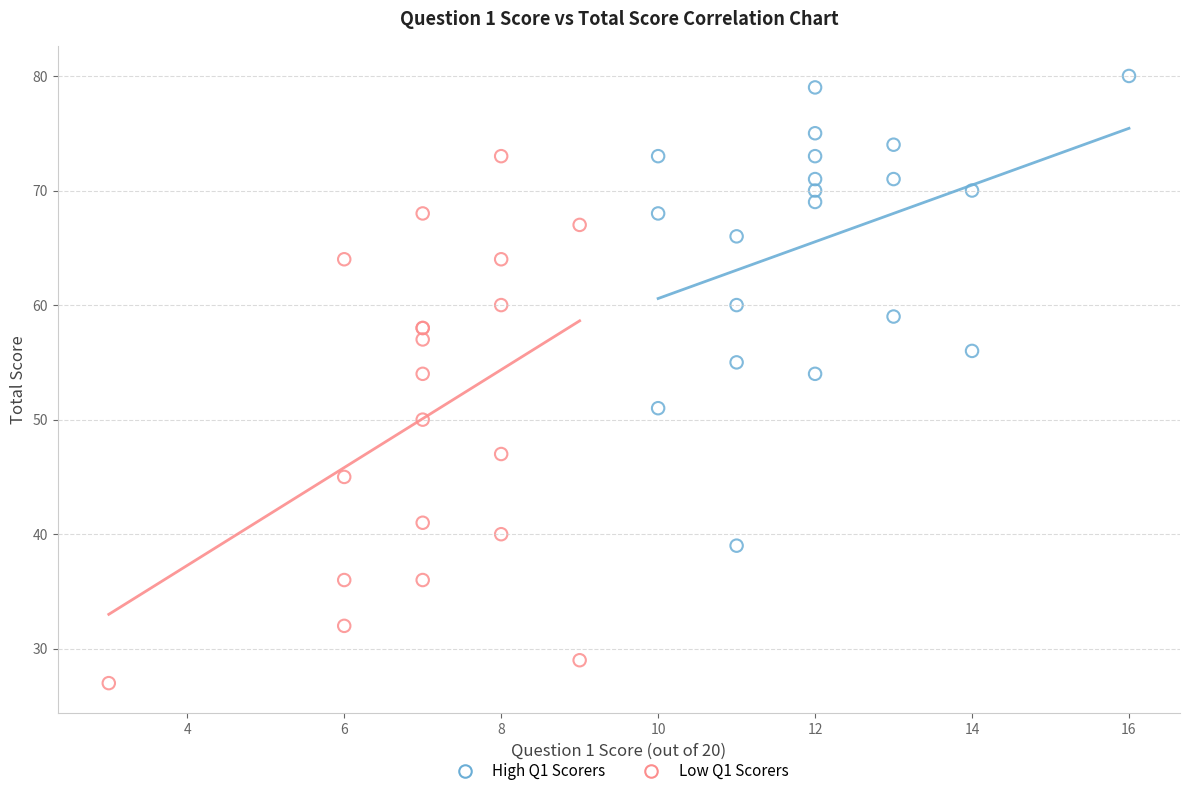

Which series reaches the minimum Y coordinate?

Low Q1 Scorers